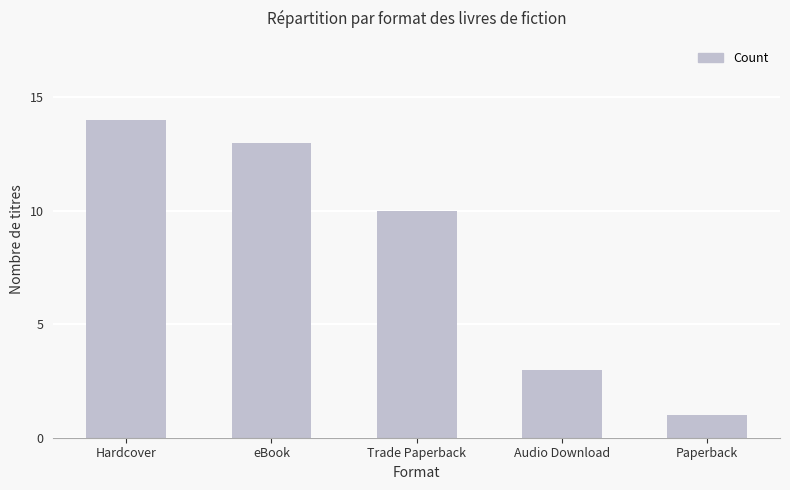

Rank the categories by value from highest to lowest.

Hardcover, eBook, Trade Paperback, Audio Download, Paperback